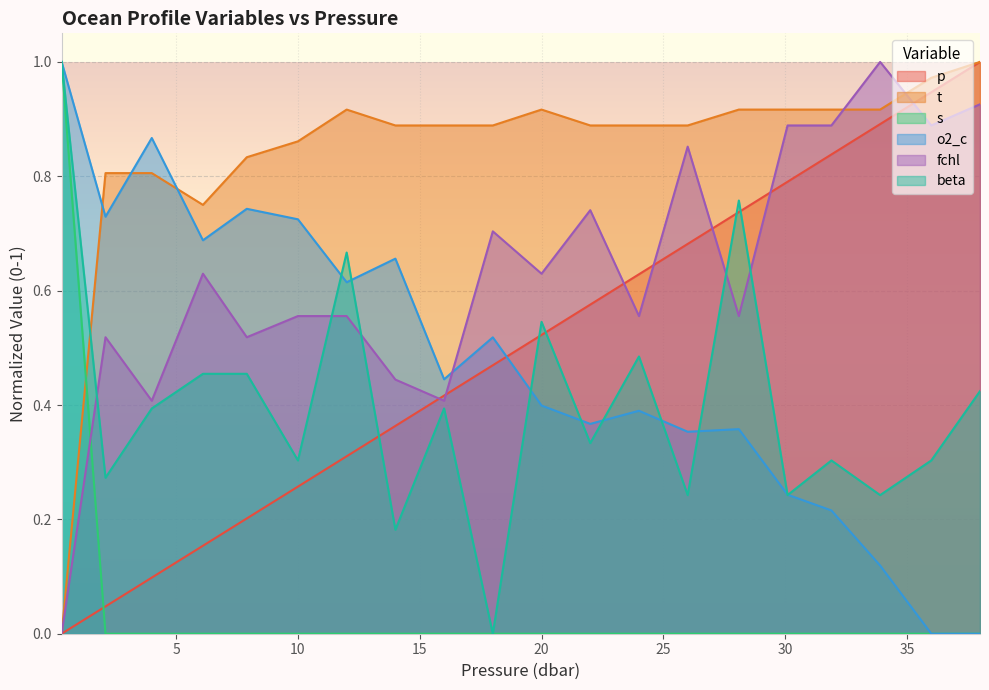

What is the difference between the highest and lowest values at 20.0?

0.9